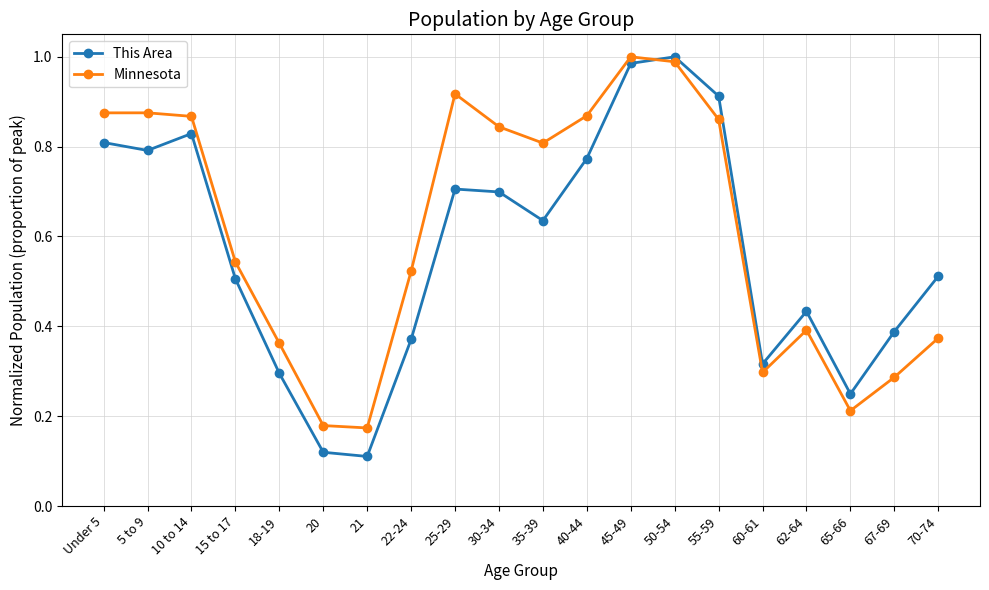

Which series changed the most between 10 to 14 and 60-61?

Minnesota